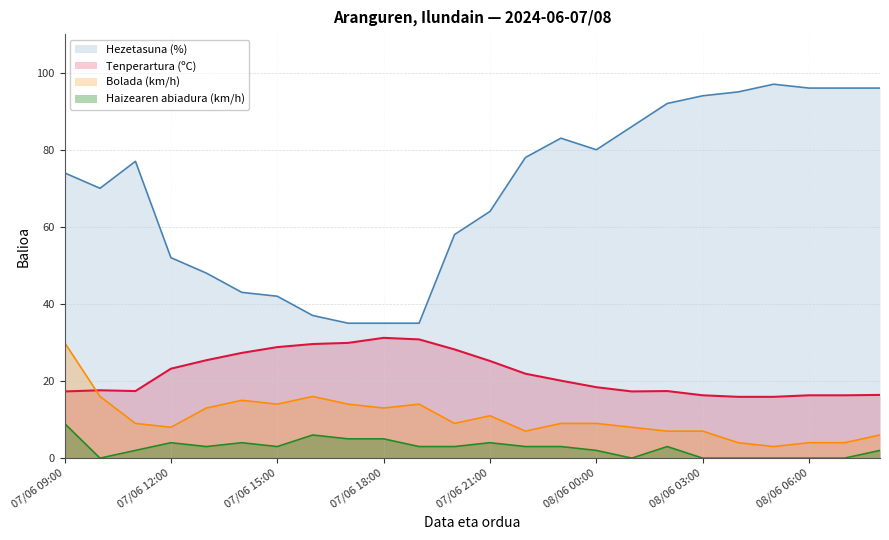

Between 07/06 09:00 and 08/06 00:00, which series saw the biggest shift?

Bolada (km/h)